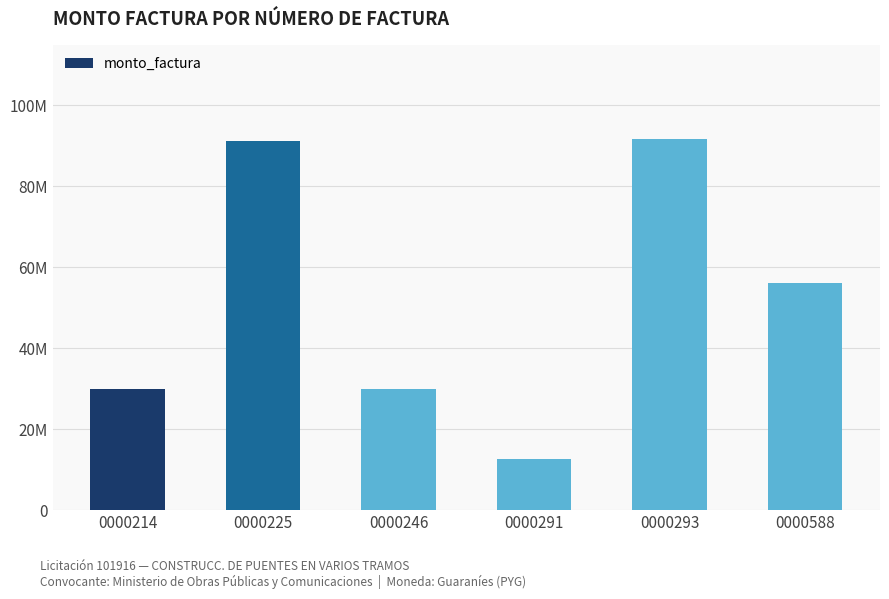

What is the difference between the values at 0000225 and 0000588?

35010995